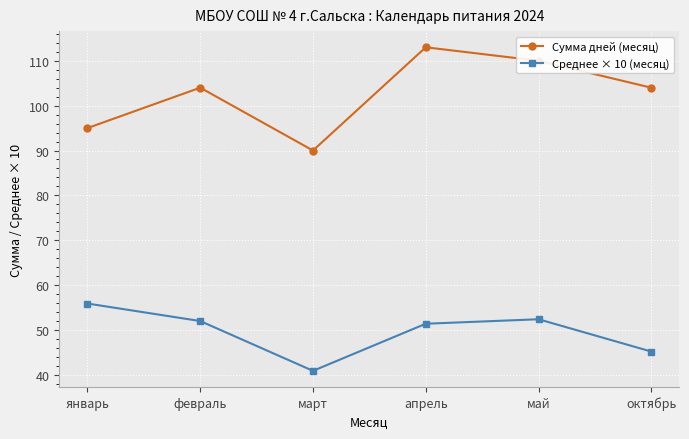

True or false: Среднее × 10 (месяц) has a value of 67.6 at апрель.

False